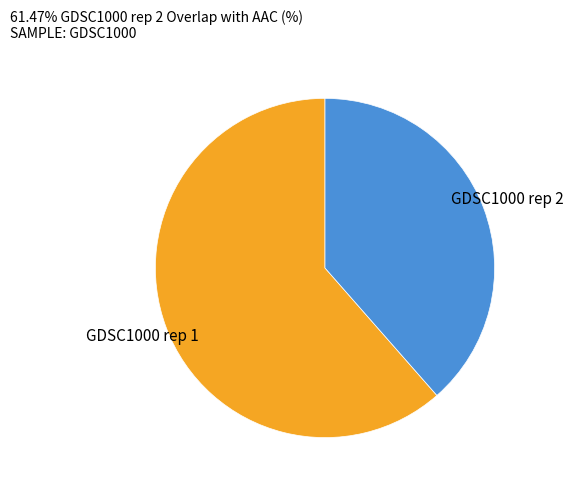

Does any single category account for the majority?

Yes